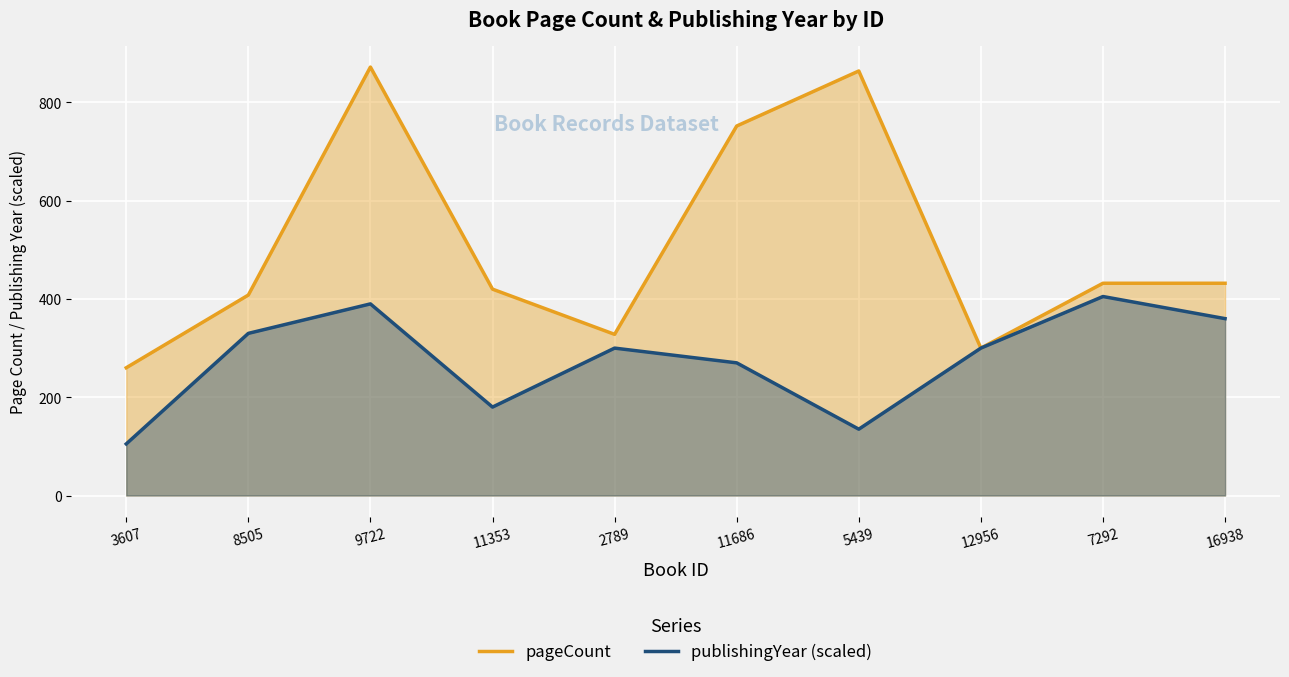

What is the minimum value shown in the chart?

105